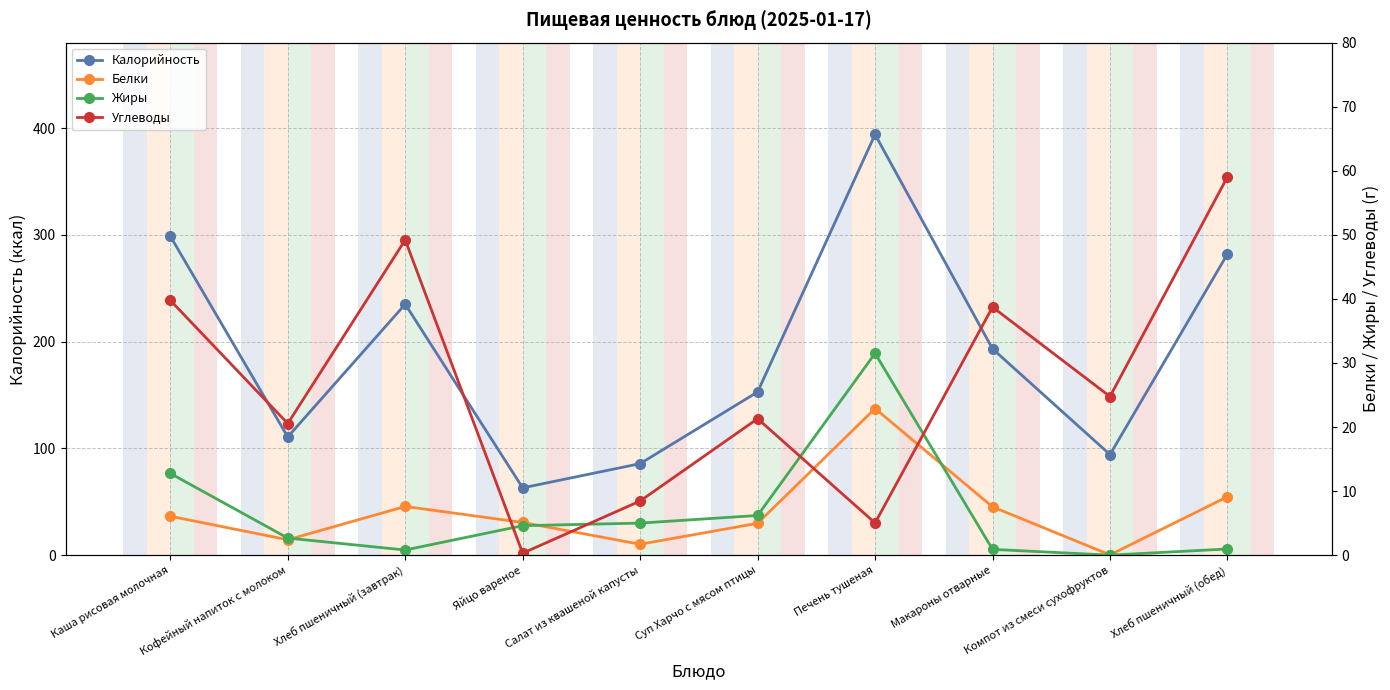

The value of Углеводы at Суп Харчо с мясом птицы is 21.3. True or false?

True